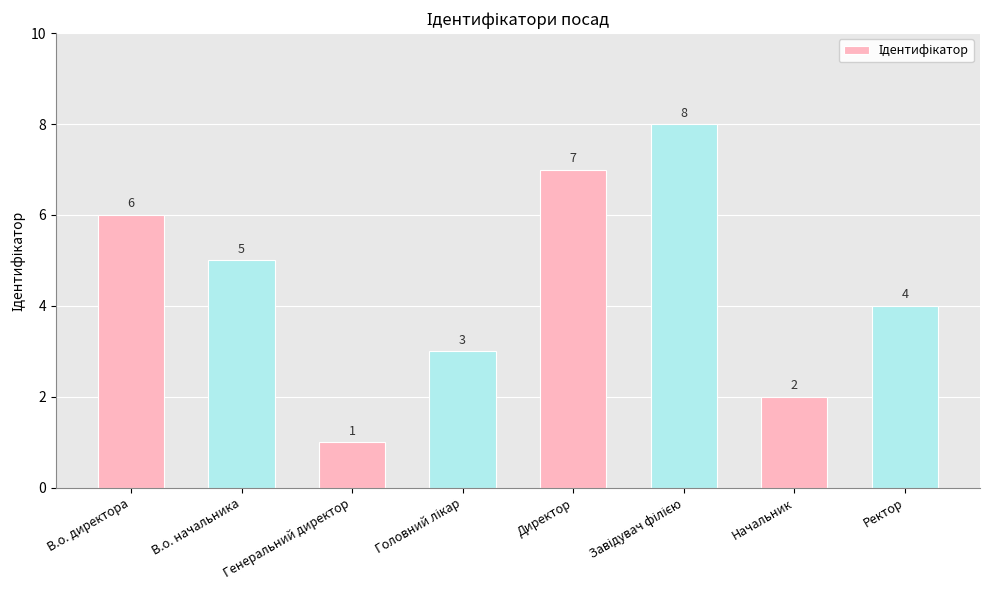

What position from the right is Ректор?

1